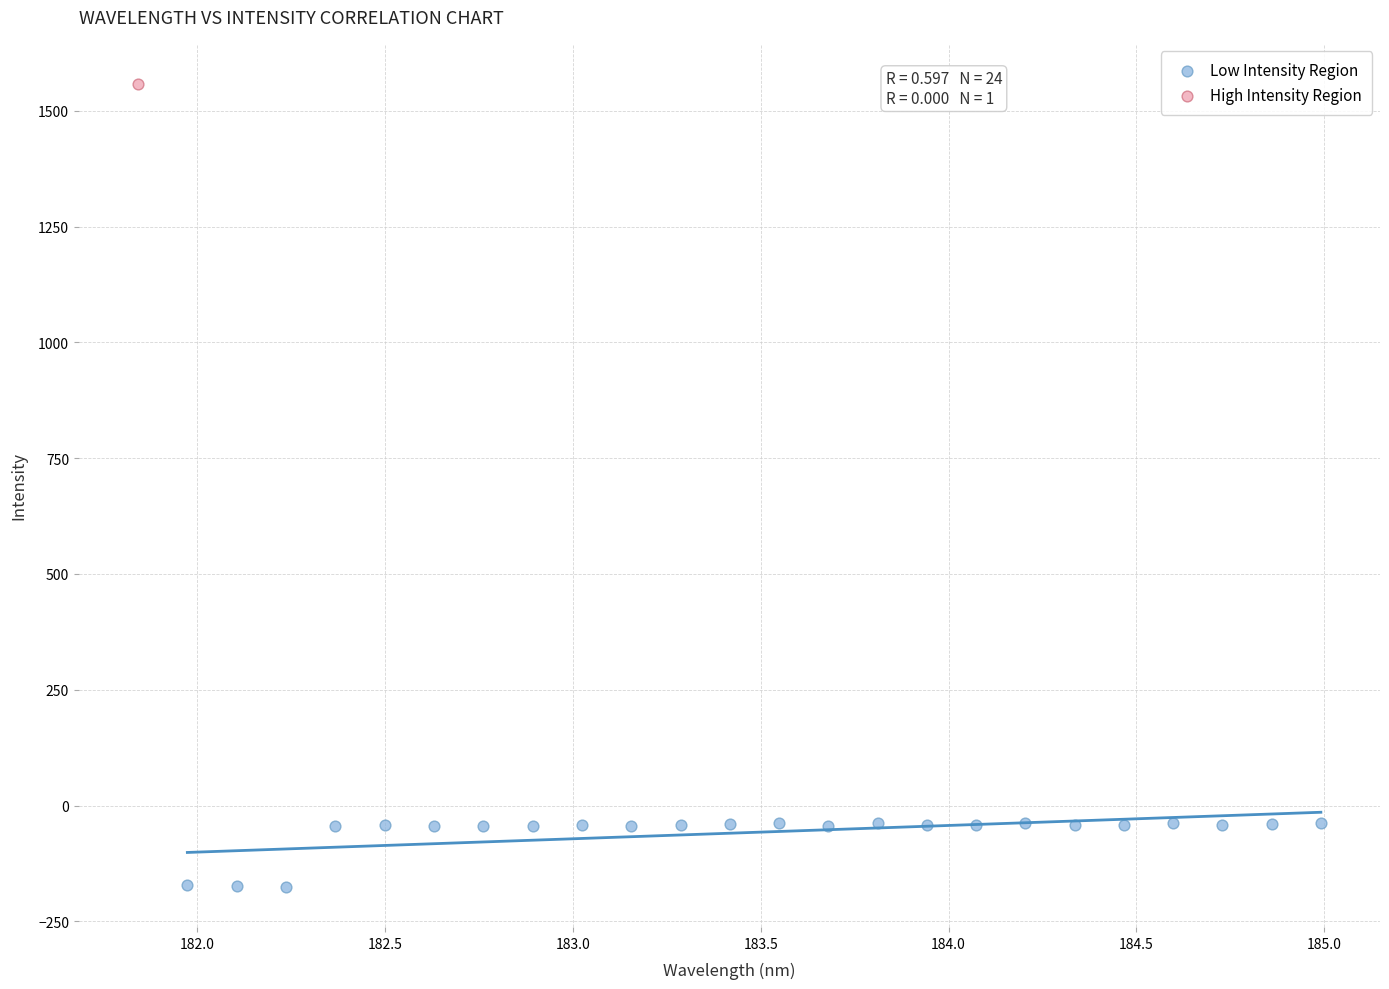

What are all the series names shown in the legend?

Low Intensity Region, High Intensity Region